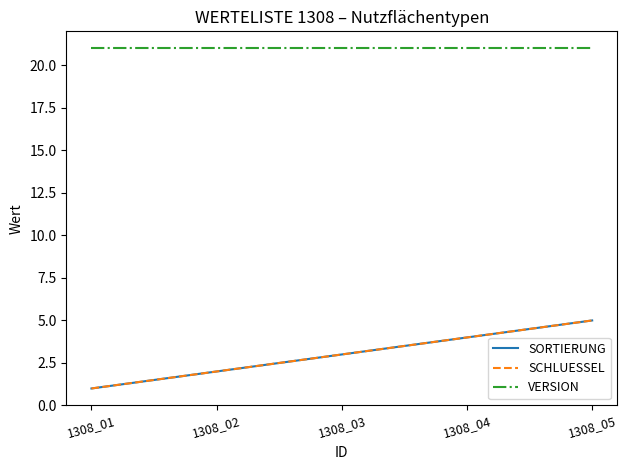

What is the maximum value shown in the chart?

21